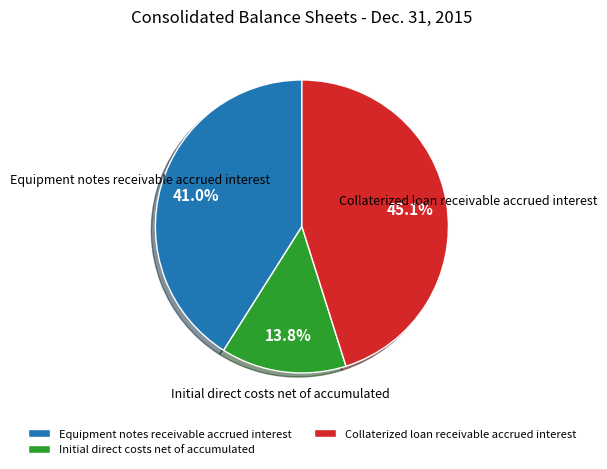

What is the ratio of the value at Equipment notes receivable accrued interest to the value at Initial direct costs net of accumulated?

3.0